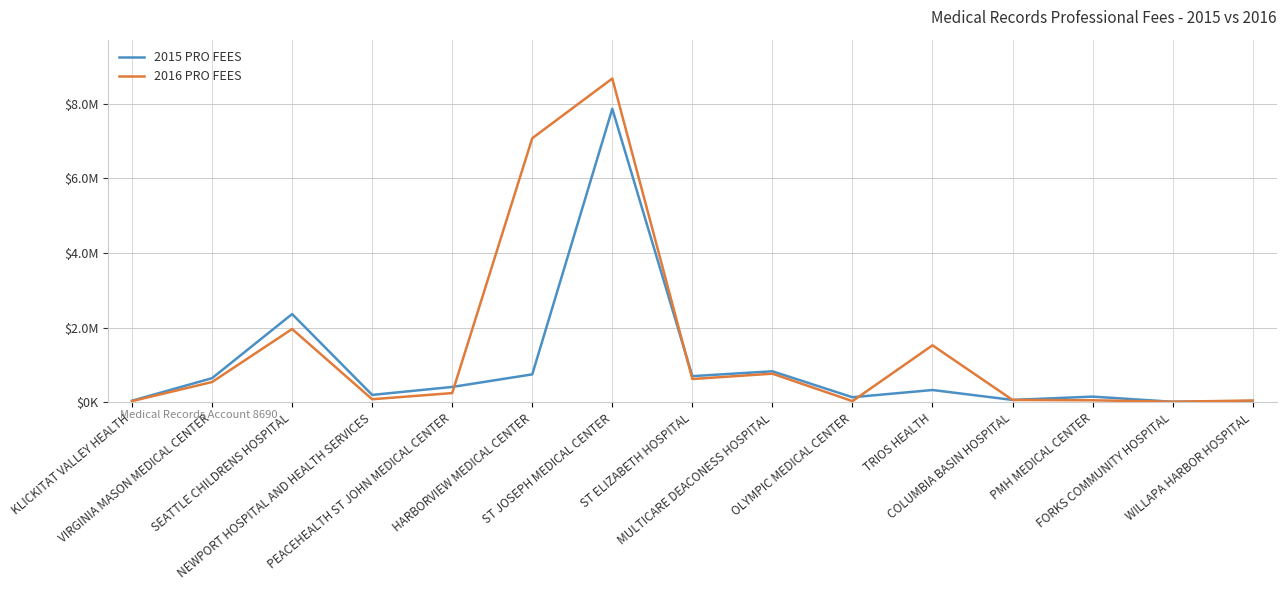

Which series ends up on top after the final intersection of 2016 PRO FEES and 2015 PRO FEES?

2016 PRO FEES